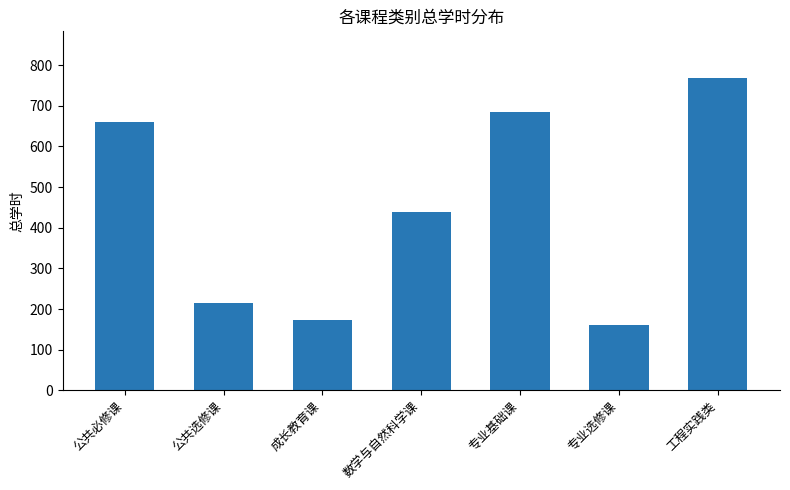

Reading left to right, transcribe all the data shown in this chart.

公共必修课=660	公共选修课=216	成长教育课=174	数学与自然科学课=438	专业基础课=684	专业选修课=162	工程实践类=768